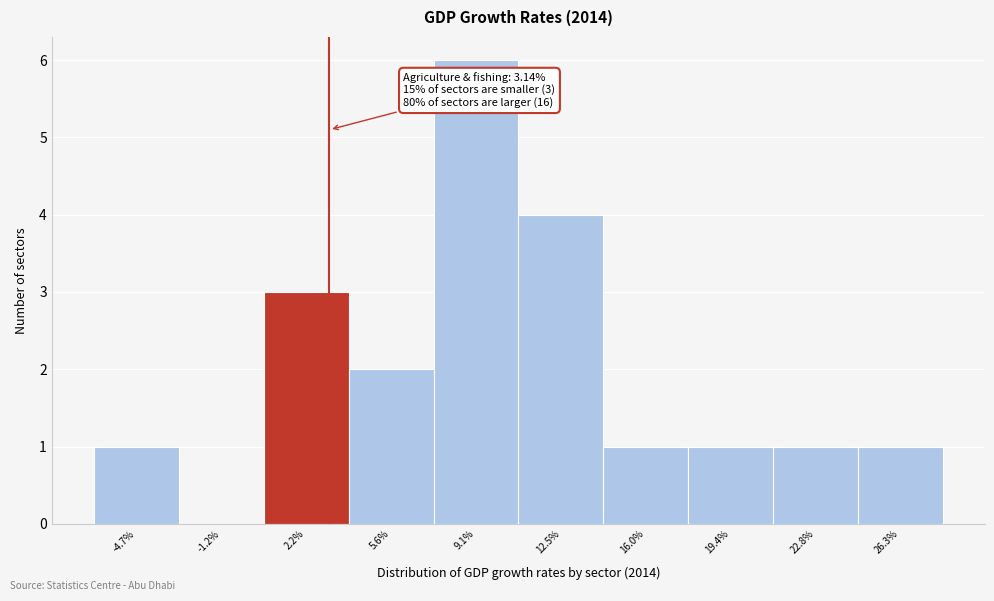

Which range on the x-axis has the tallest bar?

7.5 to 11.0